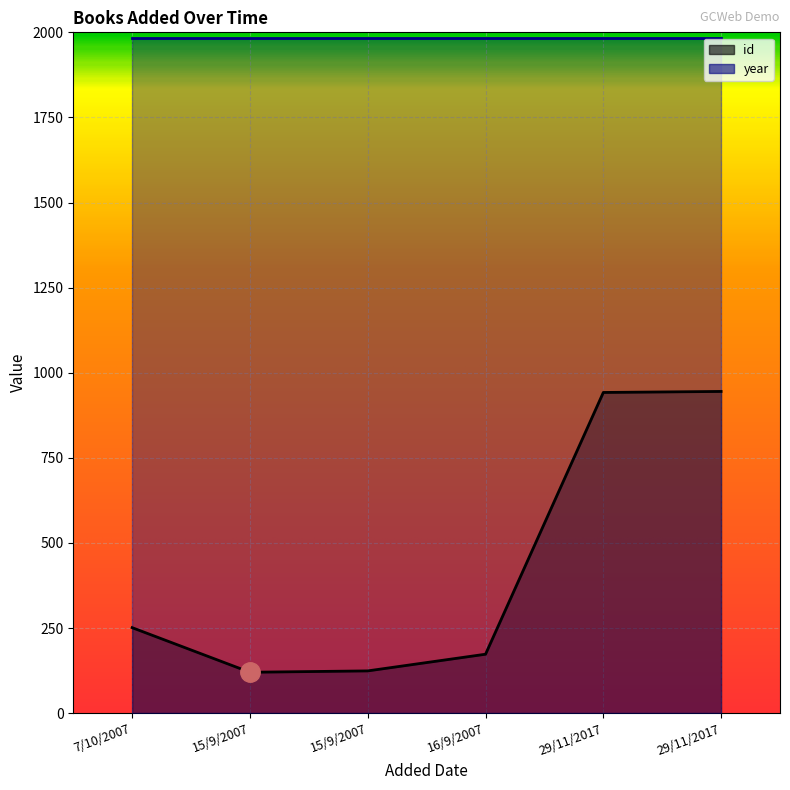

Is it true that the value at 15/9/2007 is 82?

False